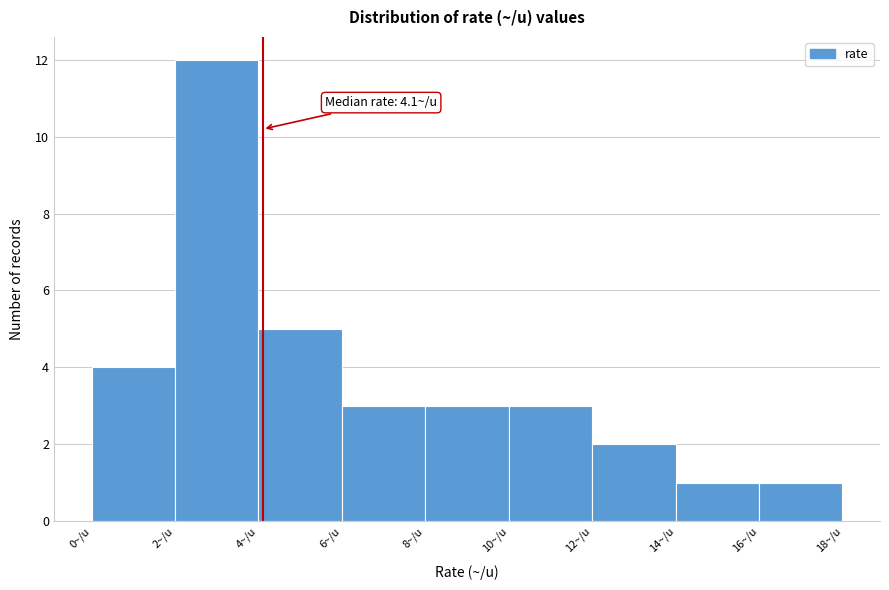

Which range on the x-axis has the tallest bar?

2 to 4